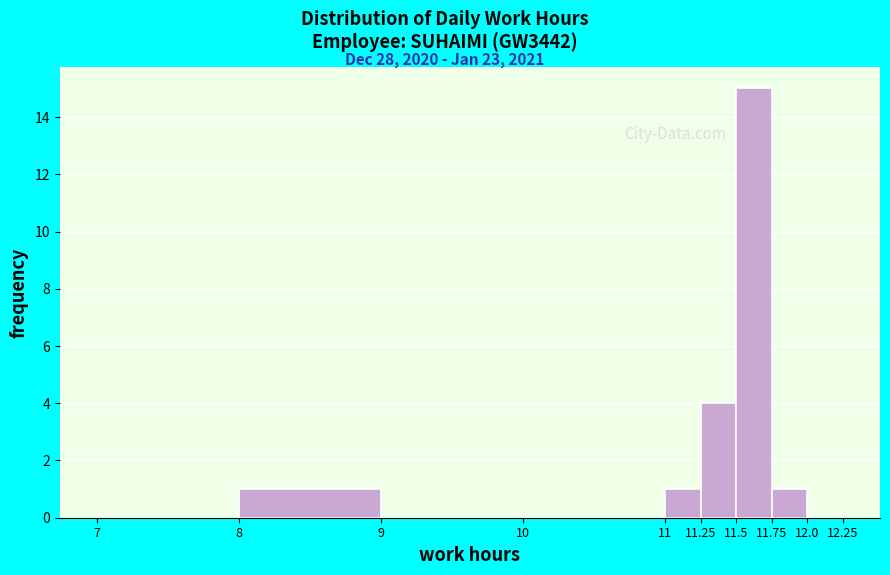

Reading left to right, transcribe this chart: for each bar, give the range it covers on the x-axis and its height. The values are not printed on the chart, so give them approximately, as read against the axis.

7 to 8: 0
8 to 9: 1
9 to 10: 0
10 to 11: 0
11 to 11.25: 1
11.25 to 11.5: 4
11.5 to 11.75: 15
11.75 to 12.0: 1
12.0 to 12.25: 0